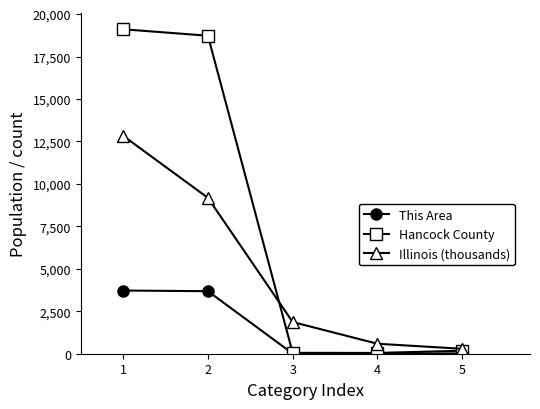

Where does the Hancock County series first go above 176?

1